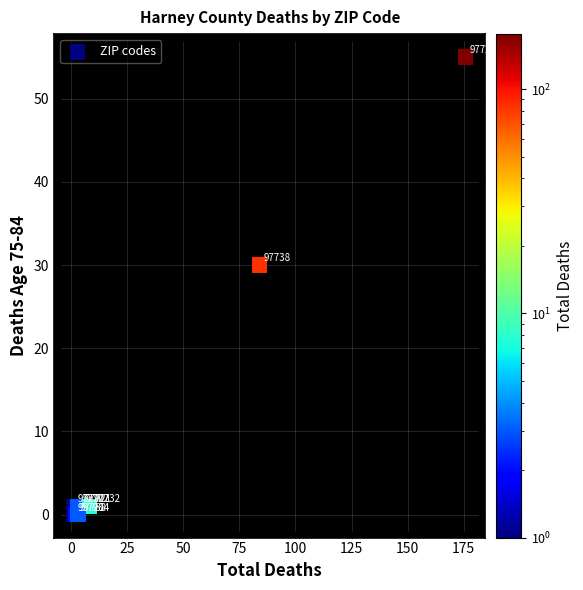

What Y value in the scatter plot is closest to 27?

30